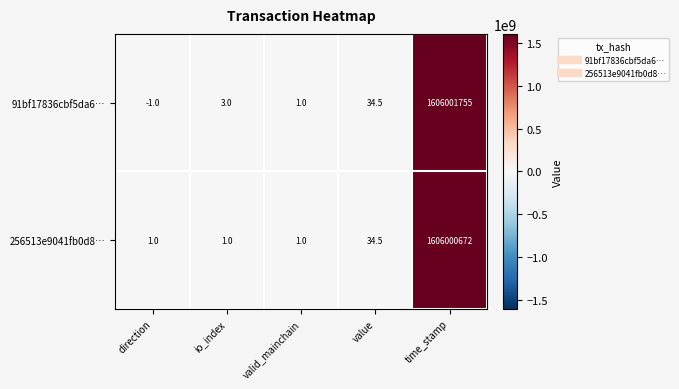

Count the number of categories in the chart.

5